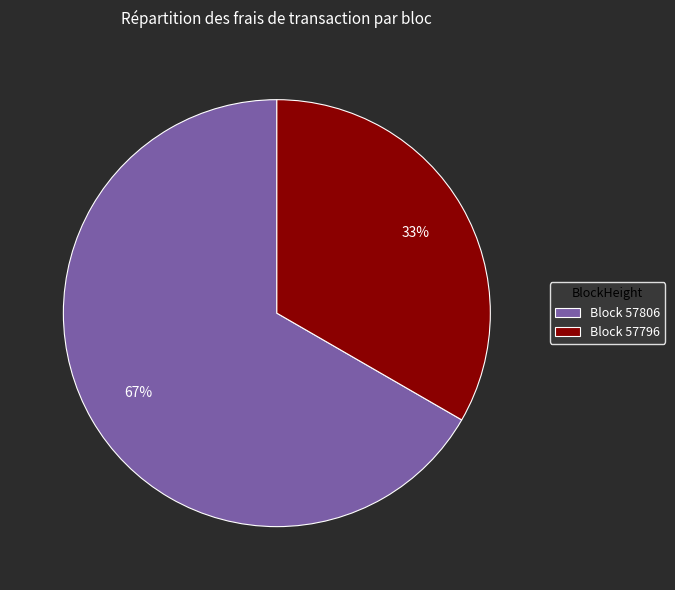

Which slice is the largest?

Block 57806